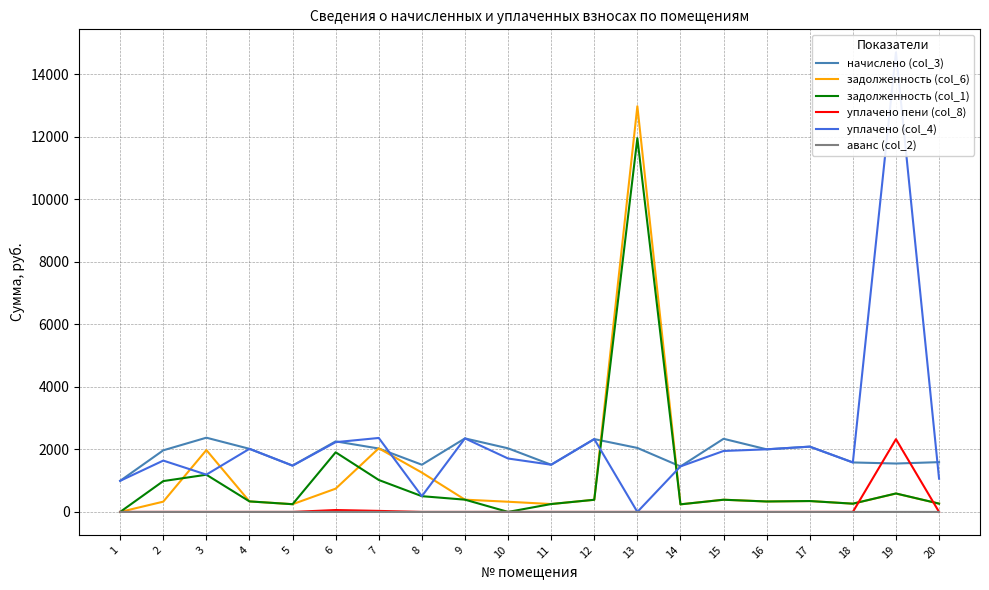

Where do задолженность (col_1) and уплачено пени (col_8) first cross each other?

18 and 19